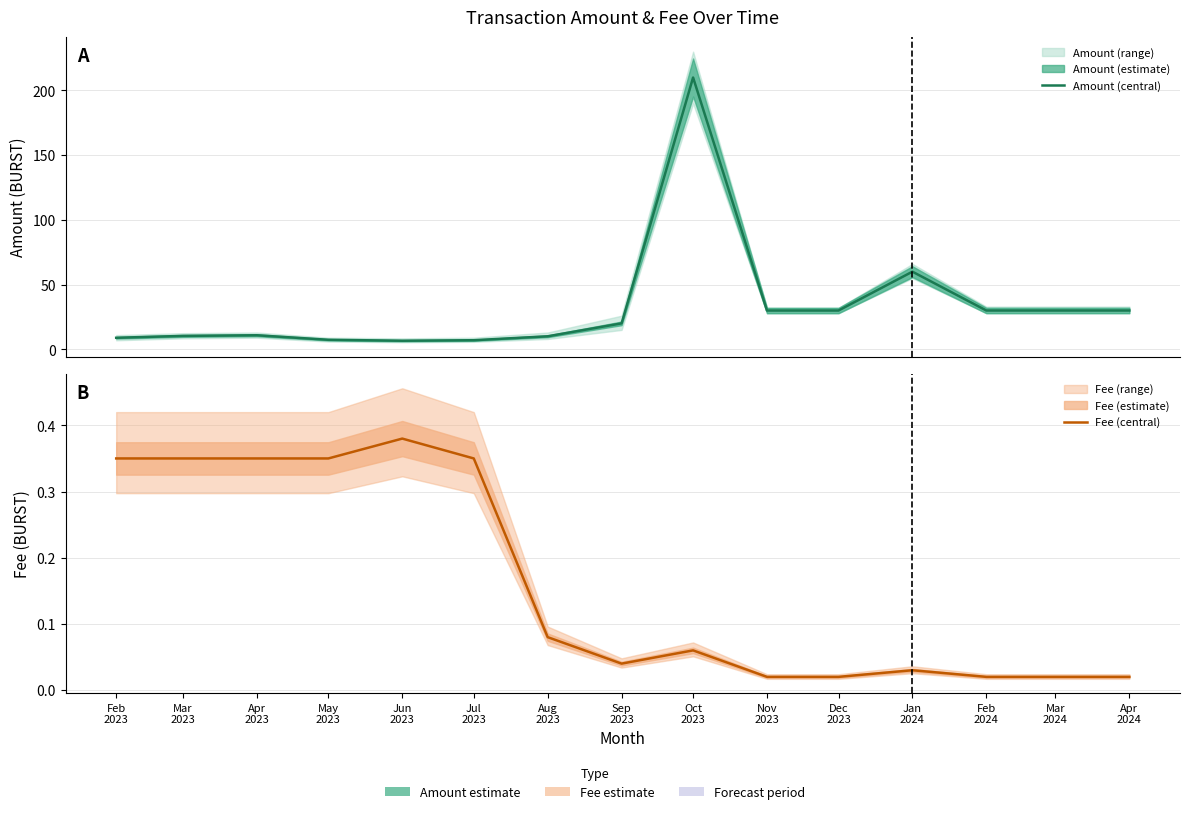

What is the label of the 13th point from the left?

Feb
2024